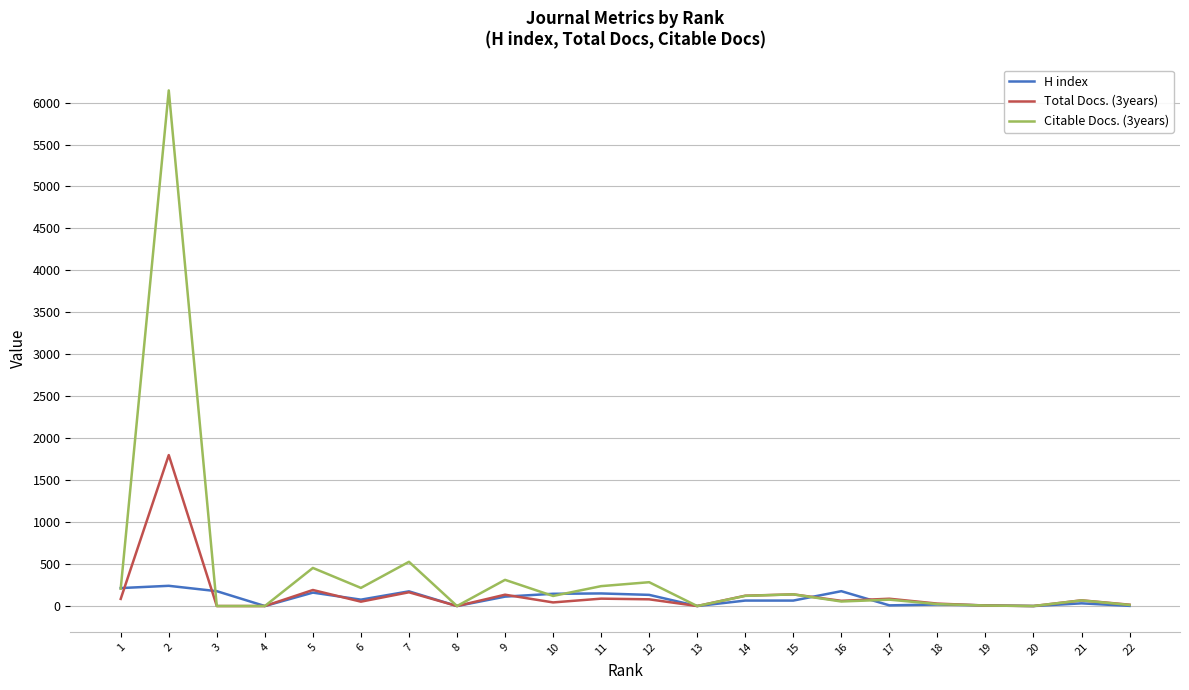

The value of Citable Docs. (3years) at 11 is 237. True or false?

True